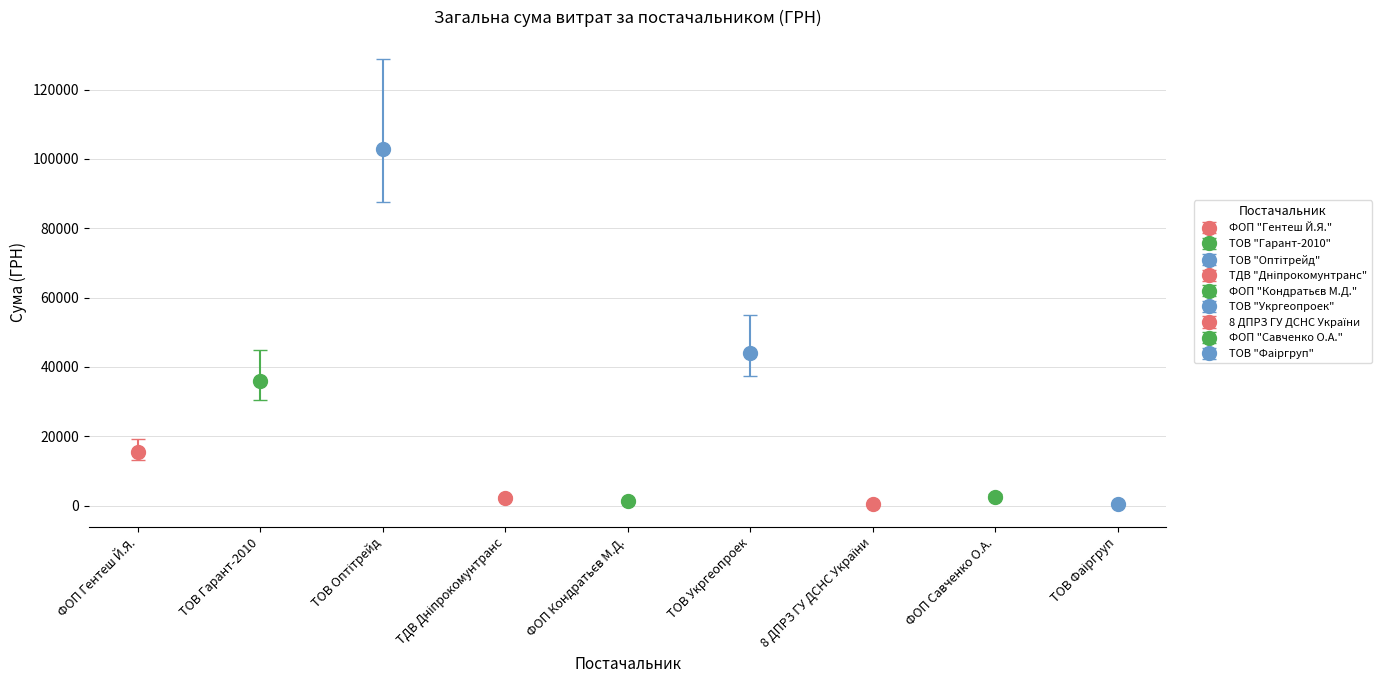

What position from the left is ФОП "Кондратьєв М.Д."?

5